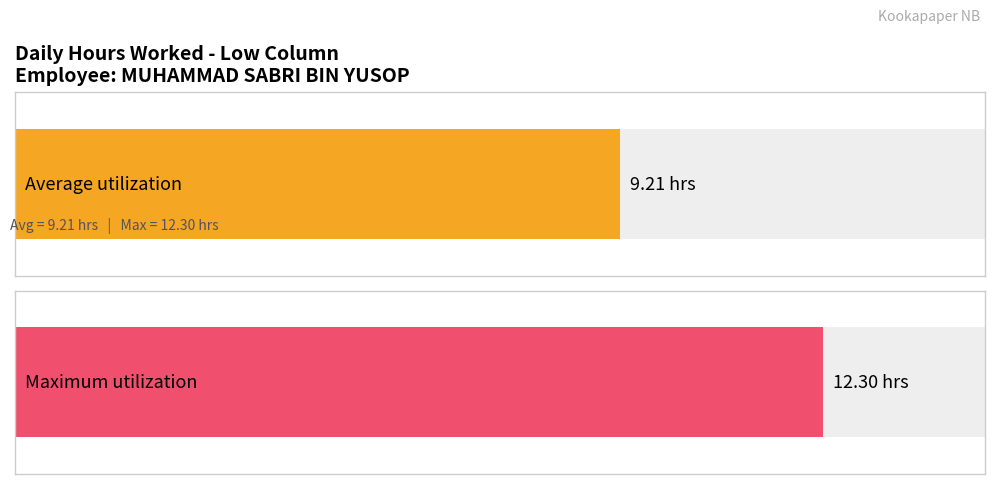

The value at 20-Fri is 18.7. True or false?

False